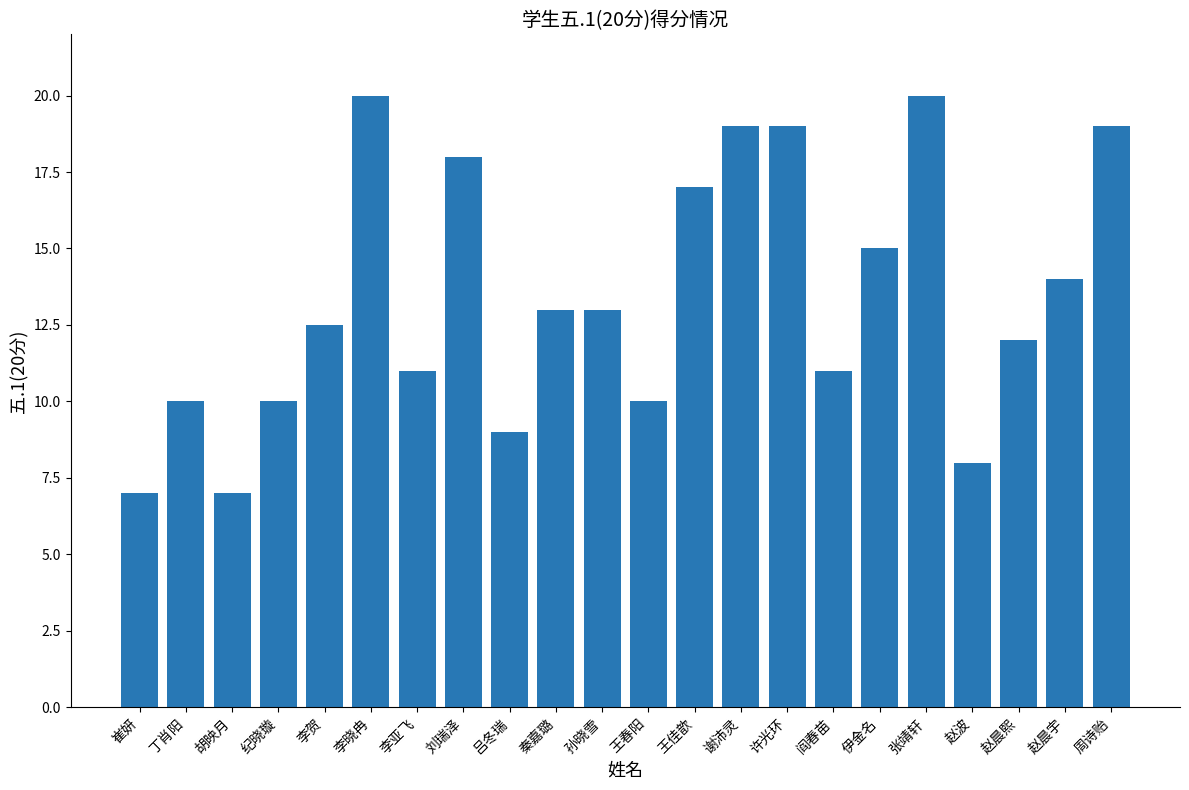

Reading left to right, list all the values displayed in this chart.

7.0	10.0	7.0	10.0	12.5	20.0	11.0	18.0	9.0	13.0	13.0	10.0	17.0	19.0	19.0	11.0	15.0	20.0	8.0	12.0	14.0	19.0